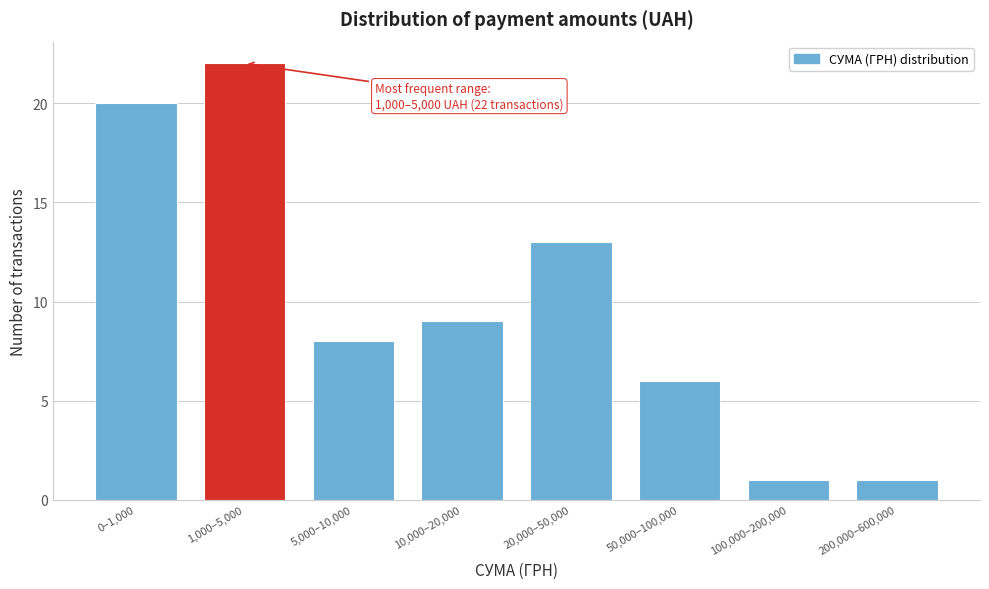

Reading right to left, extract all data points from this chart.

1	1	6	13	9	8	22	20